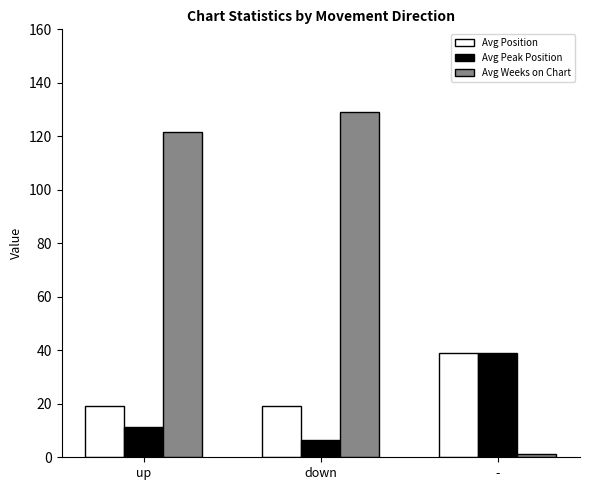

Reading right to left, what are all the values shown in this chart?

Avg Position: 39.0	19.0	19.0
Avg Peak Position: 39.0	6.3	11.4
Avg Weeks on Chart: 1.3	129.0	121.7